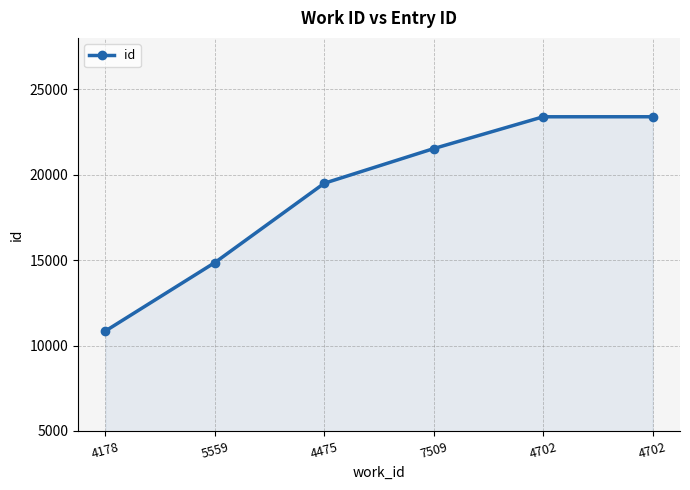

Reading left to right, extract all data points from this chart.

10848	14852	19494	21523	23384	23385